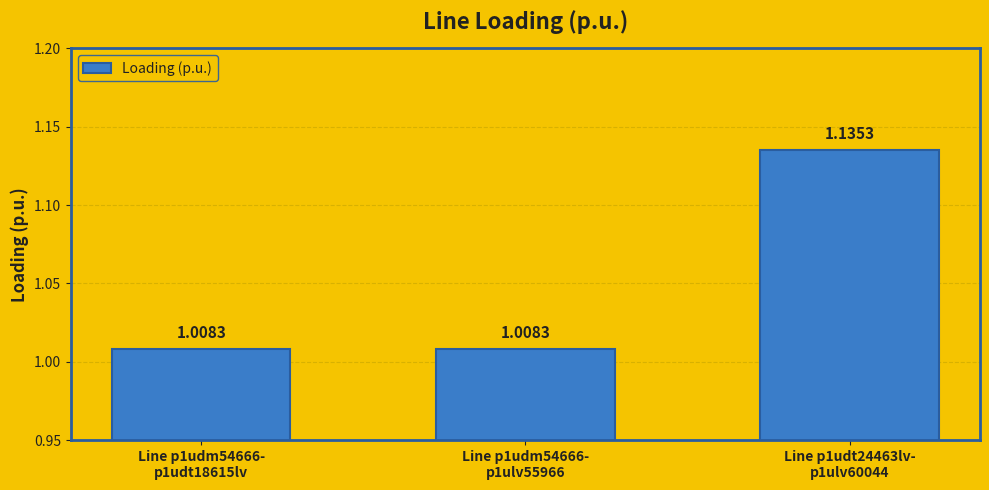

Which has a higher value, Line p1udt24463lv-
p1ulv60044 or Line p1udm54666-
p1ulv55966?

Line p1udt24463lv-
p1ulv60044